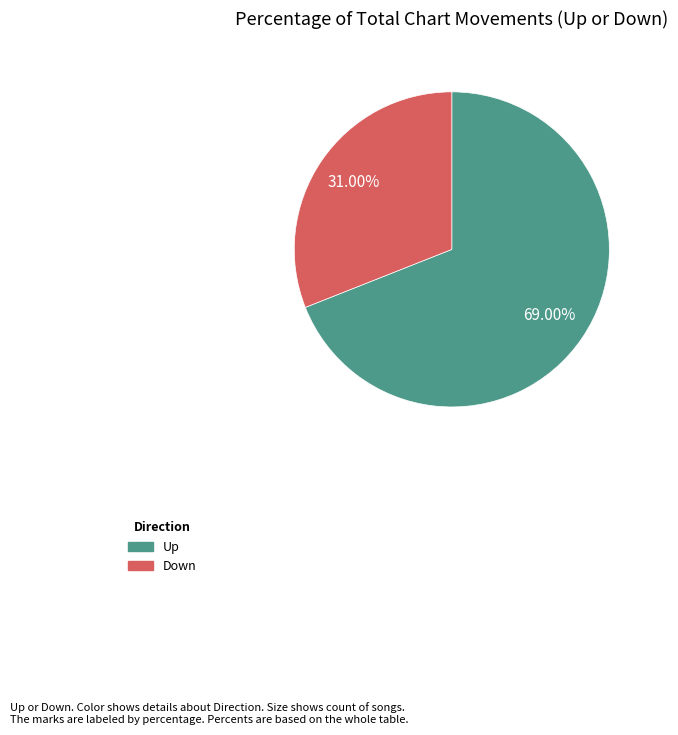

Count the number of slices in the pie.

2